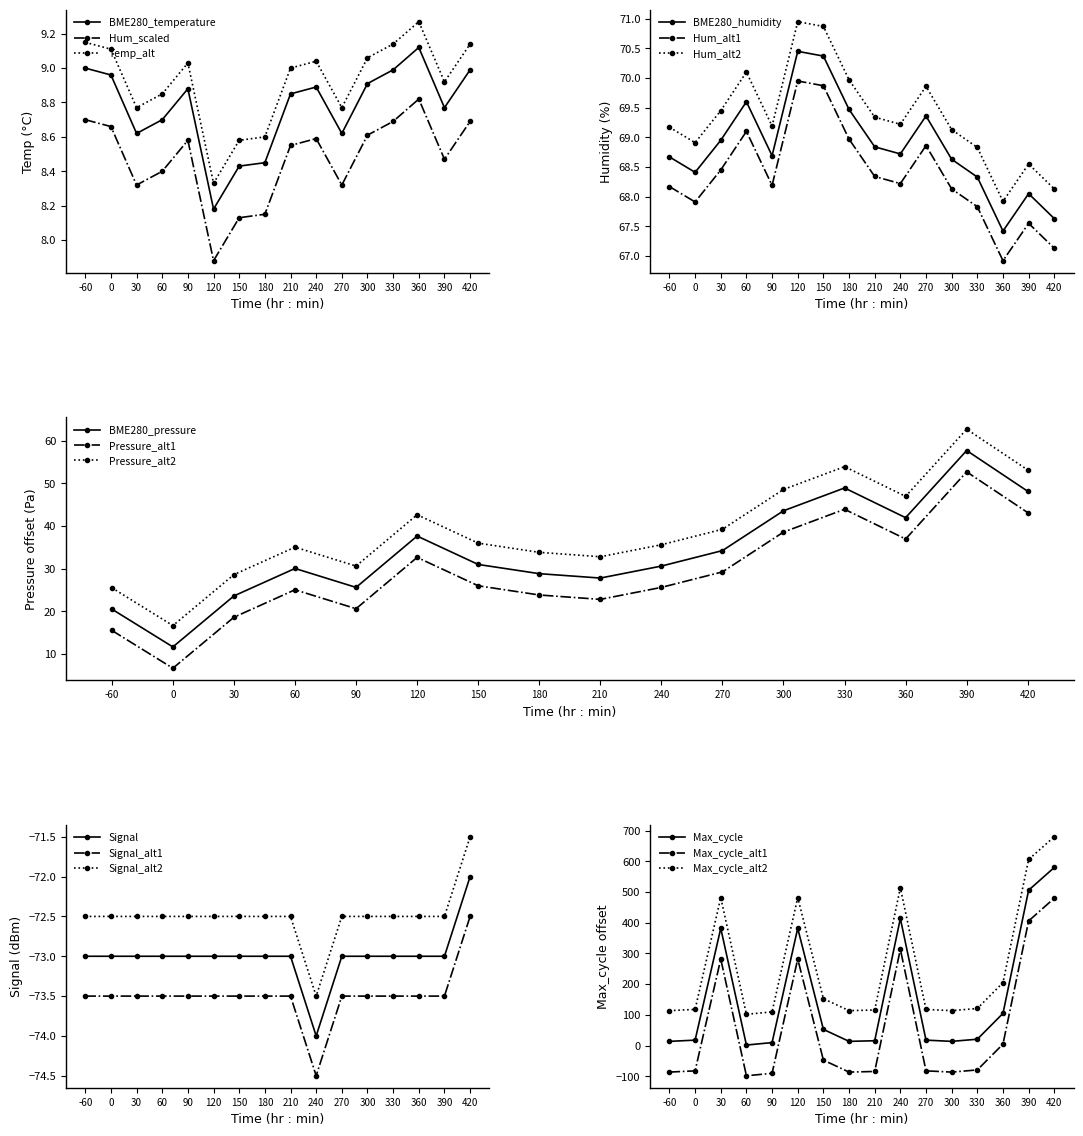

What is the value of the BME280_humidity point at the 13th from the left?

68.3